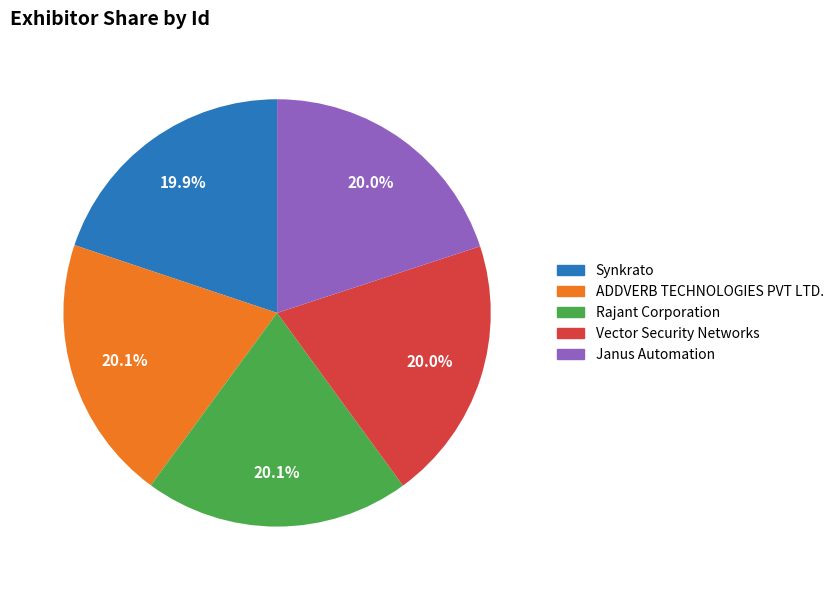

To the nearest percent, what is the average slice percentage?

20%